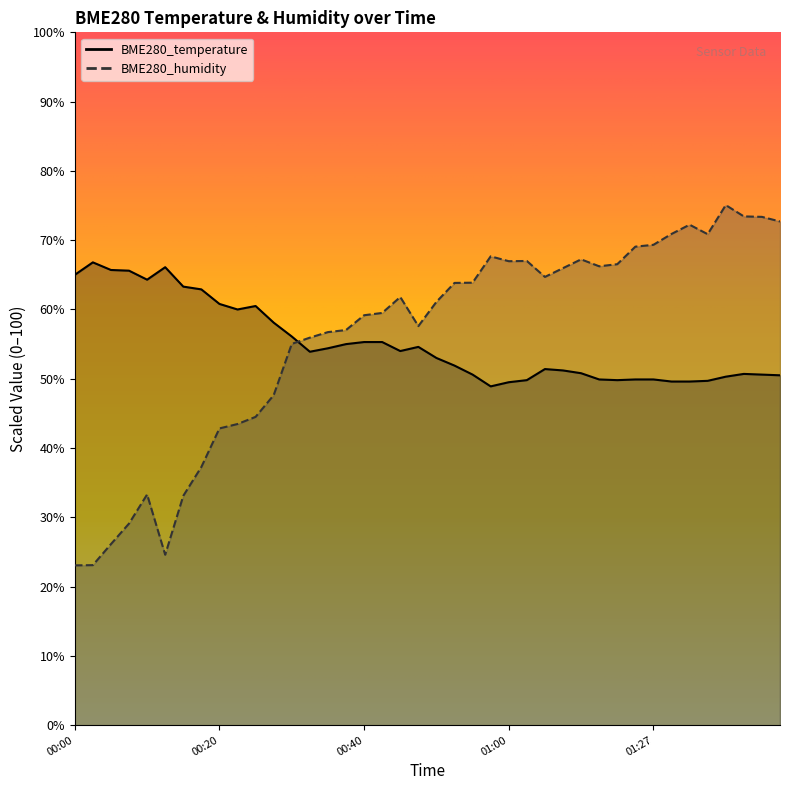

What is the label of the 36th point from the left?

01:34